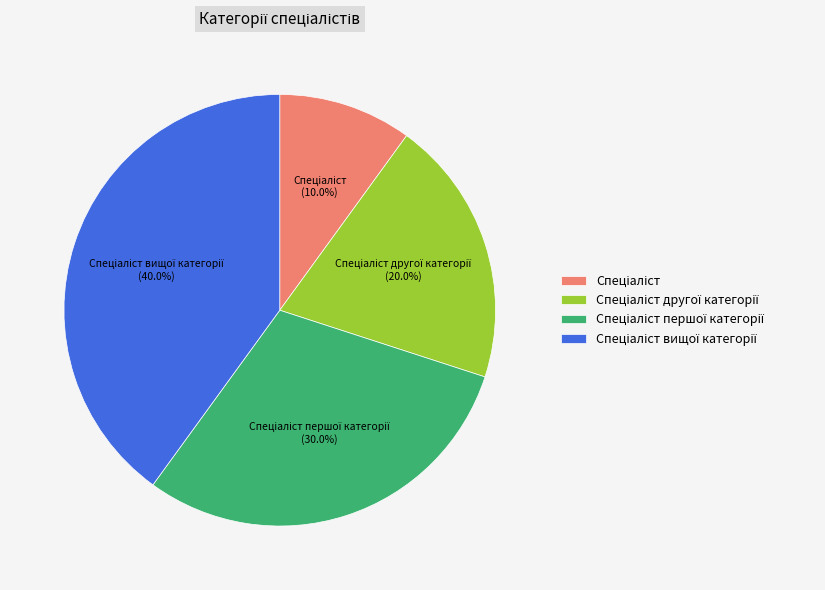

Does any single category account for the majority?

No